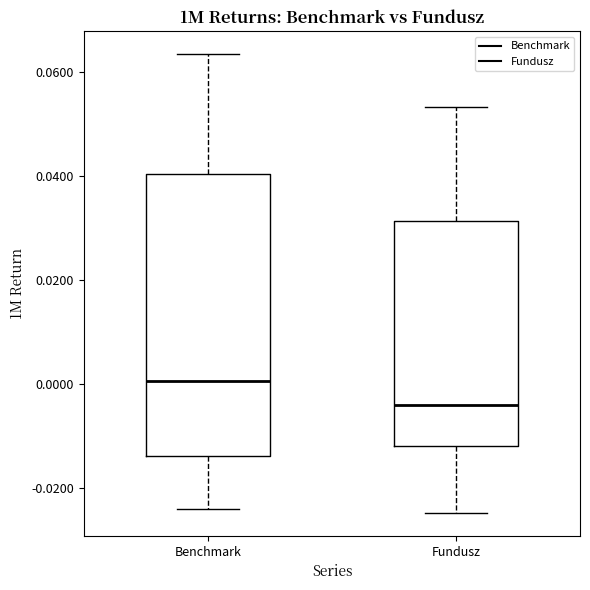

Where does the lower whisker of the box for Fundusz end on the y-axis? The values are not printed on the chart, so give them approximately, as read against the axis.

-0.024